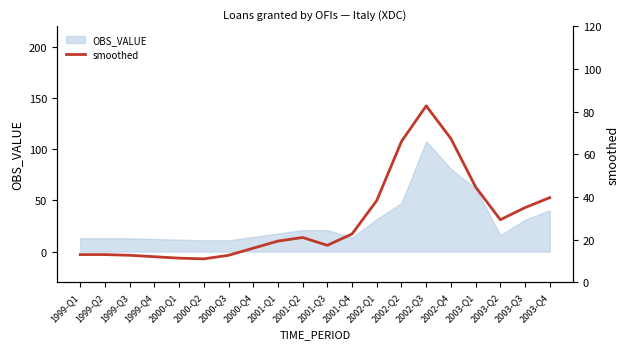

What position from the left is 2000-Q2?

6